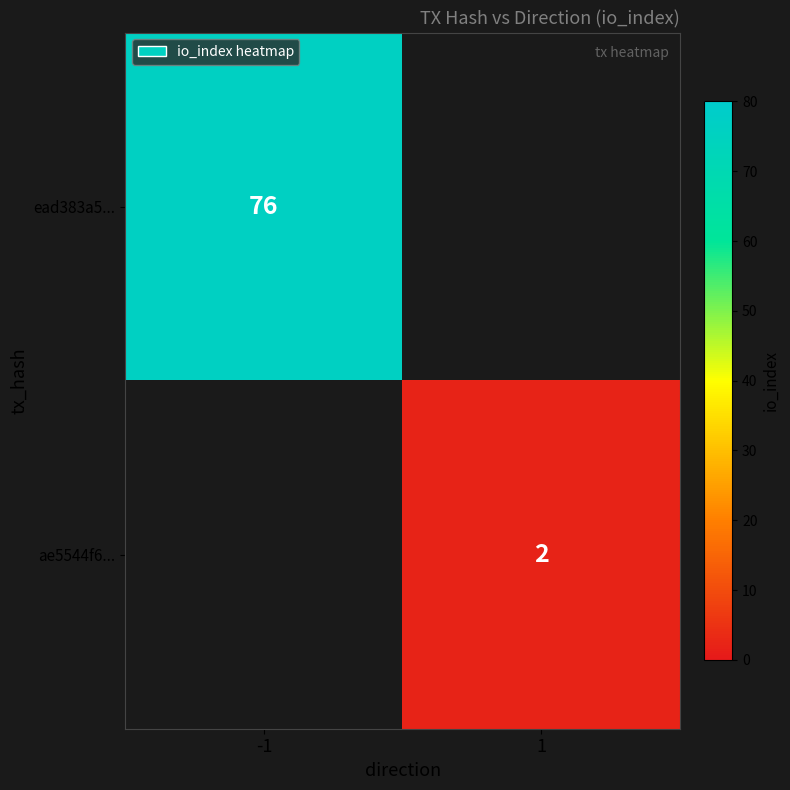

The value of ae5544f6... at 1 is 1.1. True or false?

False